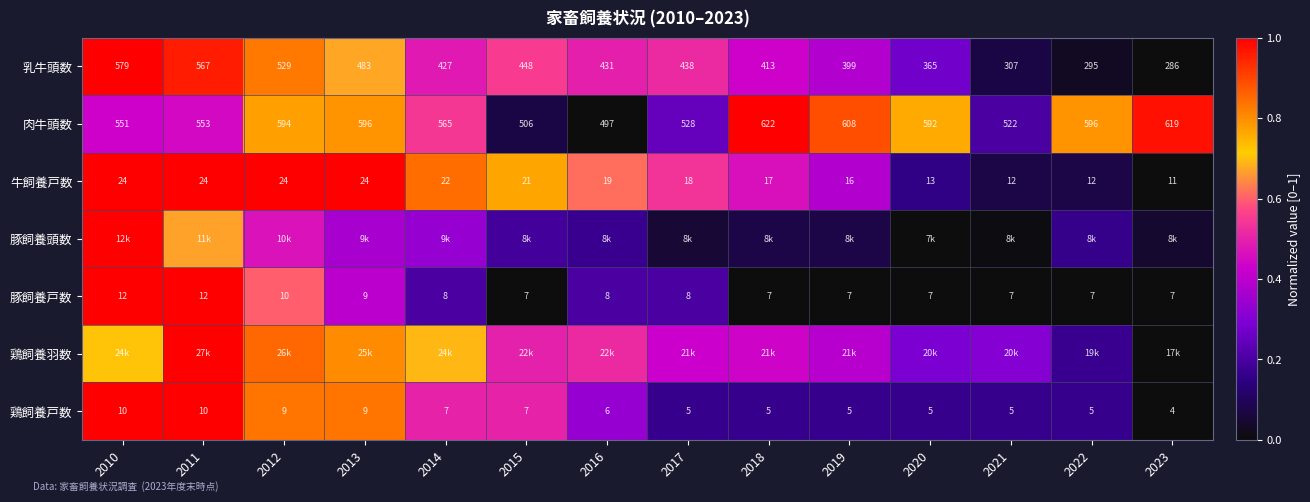

Is the value of 鶏飼養戸数 at 2021 greater than the value of 豚飼養戸数 at 2012?

No